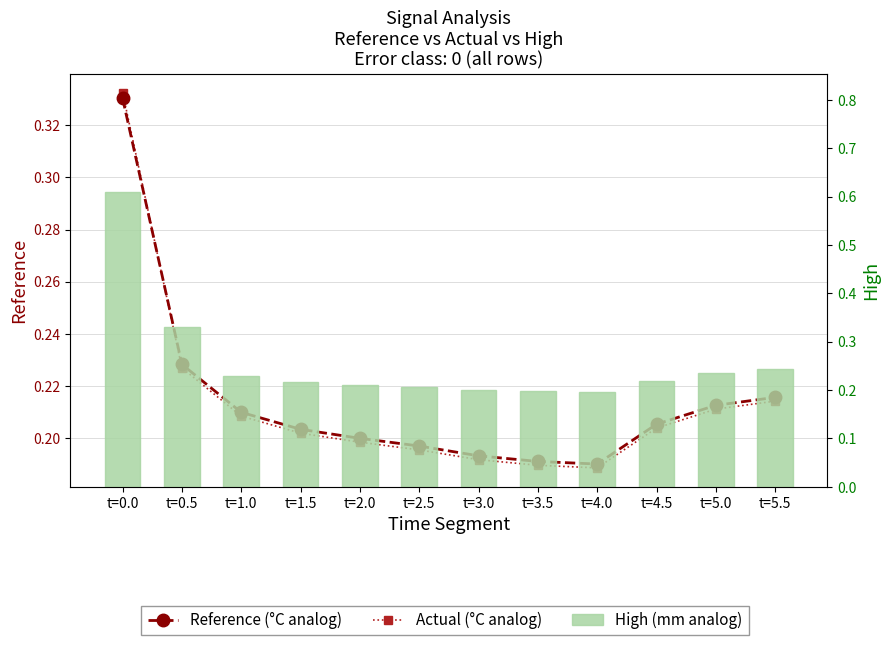

Reading left to right, list all the values displayed in this chart.

Reference (°C analog): 0.3	0.2	0.2	0.2	0.2	0.2	0.2	0.2	0.2	0.2	0.2	0.2
Actual (°C analog): 0.3	0.2	0.2	0.2	0.2	0.2	0.2	0.2	0.2	0.2	0.2	0.2
High (mm analog): 0.6	0.3	0.2	0.2	0.2	0.2	0.2	0.2	0.2	0.2	0.2	0.2